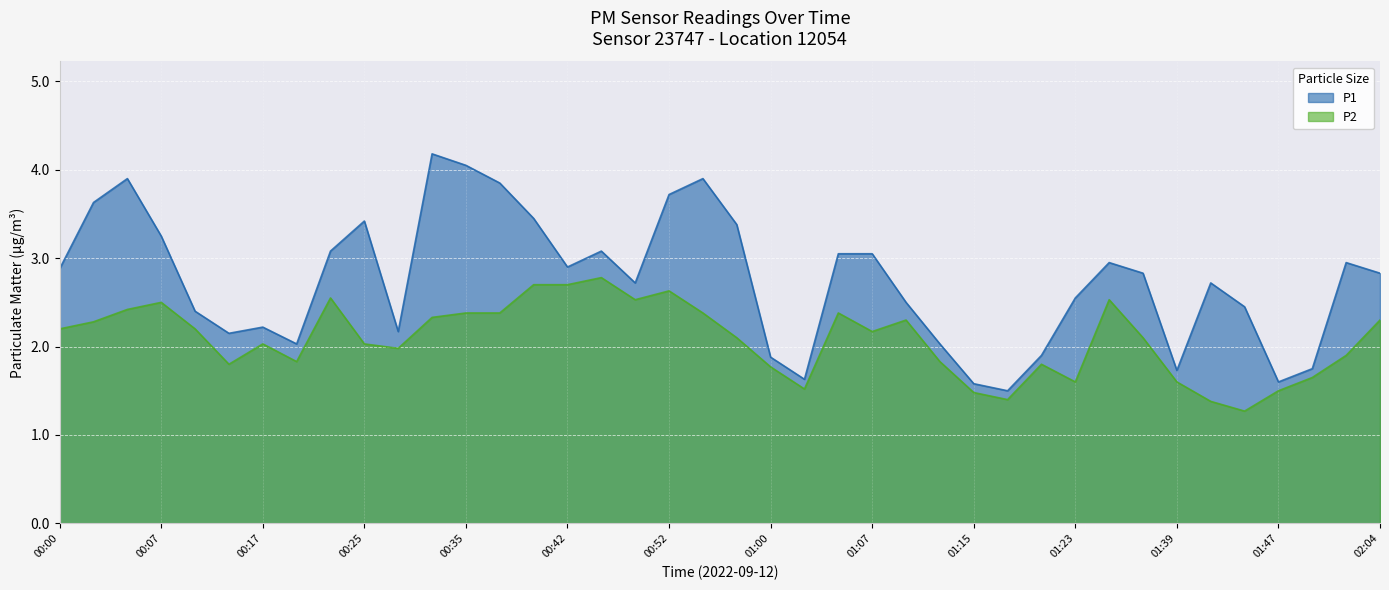

Reading left to right, extract all data points from this chart.

P1: 00:00=2.9	00:02=3.6	00:04=3.9	00:07=3.2	00:09=2.4	00:12=2.1	00:17=2.2	00:20=2.0	00:22=3.1	00:25=3.4	00:27=2.2	00:32=4.2	00:35=4.0	00:37=3.9	00:39=3.5	00:42=2.9	00:44=3.1	00:49=2.7	00:52=3.7	00:55=3.9	00:57=3.4	01:00=1.9	01:02=1.6	01:05=3.0	01:07=3.0	01:10=2.5	01:12=2.0	01:15=1.6	01:17=1.5	01:20=1.9	01:23=2.5	01:26=3.0	01:36=2.8	01:39=1.7	01:42=2.7	01:44=2.5	01:47=1.6	01:50=1.8	02:01=3.0	02:04=2.8
P2: 00:00=2.2	00:02=2.3	00:04=2.4	00:07=2.5	00:09=2.2	00:12=1.8	00:17=2.0	00:20=1.8	00:22=2.5	00:25=2.0	00:27=2.0	00:32=2.3	00:35=2.4	00:37=2.4	00:39=2.7	00:42=2.7	00:44=2.8	00:49=2.5	00:52=2.6	00:55=2.4	00:57=2.1	01:00=1.8	01:02=1.5	01:05=2.4	01:07=2.2	01:10=2.3	01:12=1.8	01:15=1.5	01:17=1.4	01:20=1.8	01:23=1.6	01:26=2.5	01:36=2.1	01:39=1.6	01:42=1.4	01:44=1.3	01:47=1.5	01:50=1.6	02:01=1.9	02:04=2.3